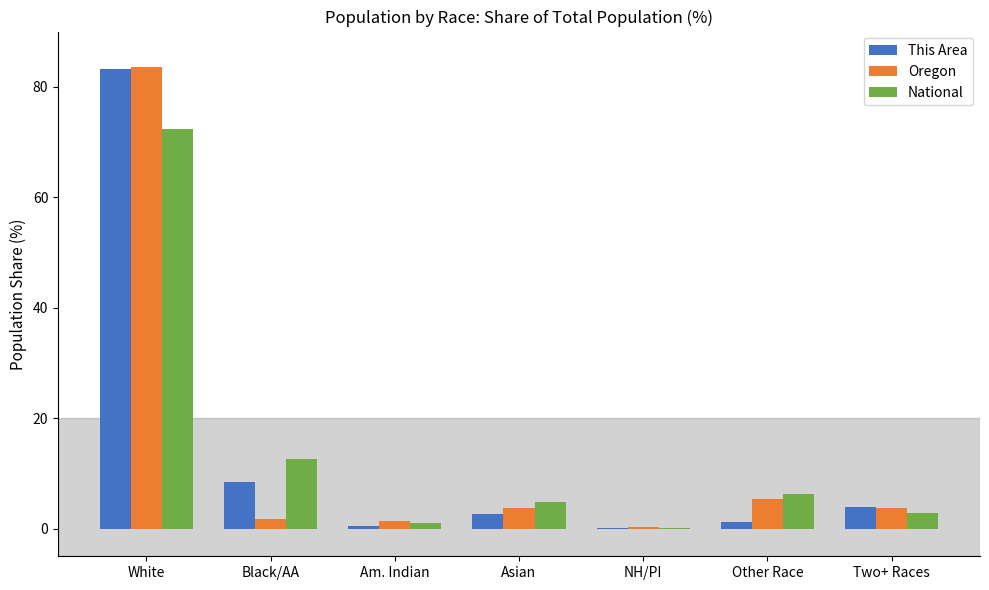

At which label is Oregon closest to 41?

Other Race